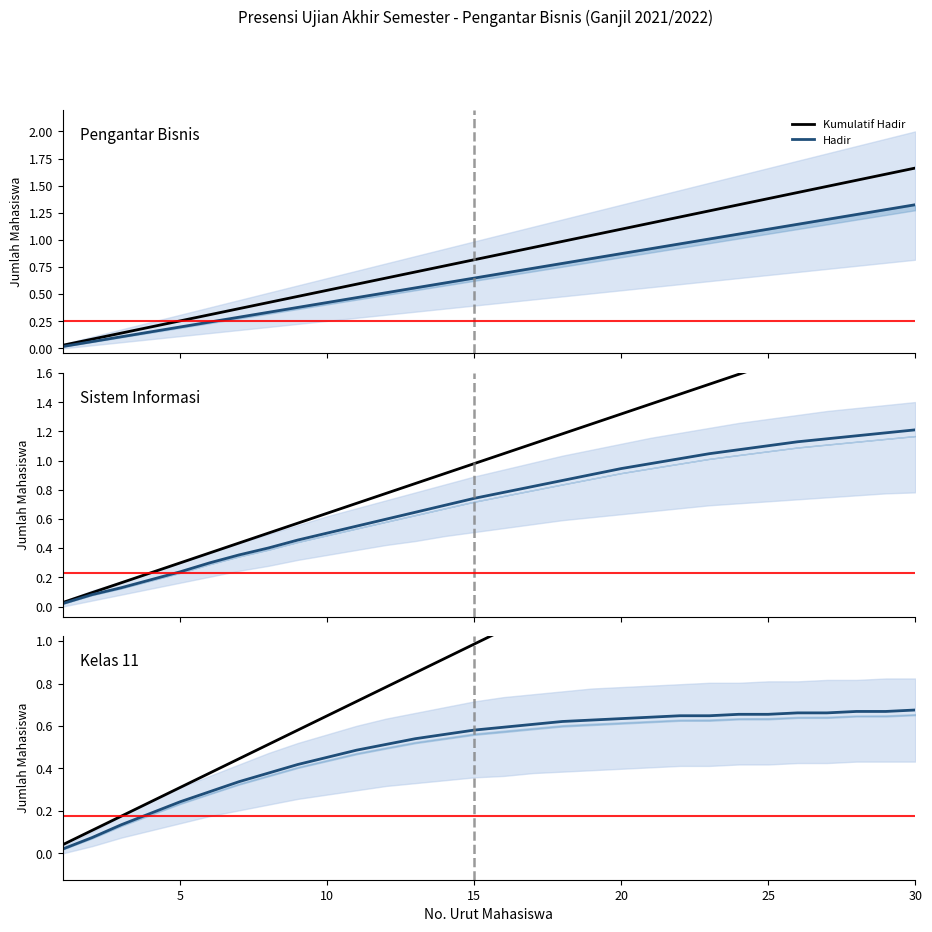

What is the difference between the maximum and second lowest values in the Kumulatif Hadir series?

1.9